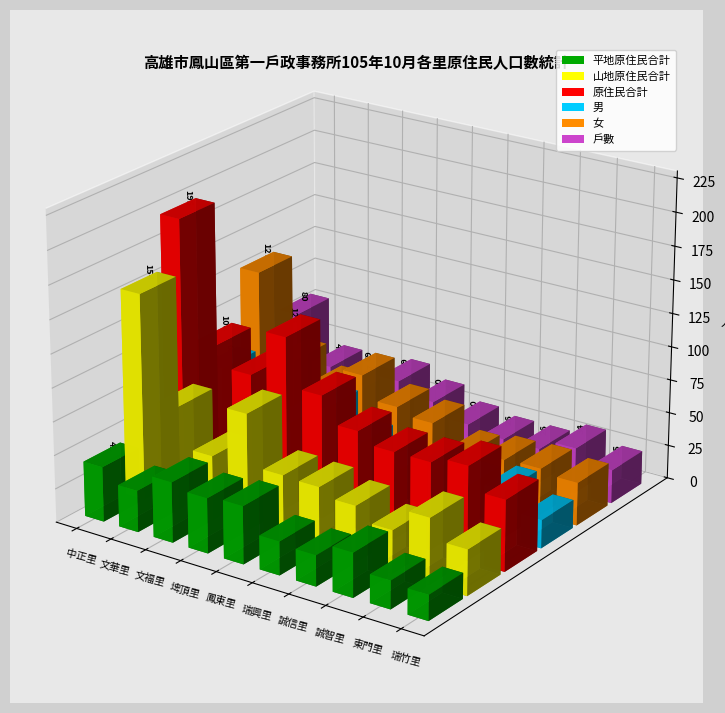

Reading right to left, extract all data points from this chart.

平地原住民合計: 瑞竹里=19	東門里=21	誠智里=33	誠信里=23	瑞興里=25	鳳東里=43	埤頂里=41	文福里=45	文華里=31	中正里=41
山地原住民合計: 瑞竹里=34	東門里=49	誠智里=32	誠信里=42	瑞興里=48	鳳東里=49	埤頂里=87	文福里=48	文華里=77	中正里=154
原住民合計: 瑞竹里=53	東門里=70	誠智里=65	誠信里=65	瑞興里=73	鳳東里=92	埤頂里=128	文福里=93	文華里=108	中正里=195
男: 瑞竹里=21	東門里=35	誠智里=31	誠信里=34	瑞興里=26	鳳東里=40	埤頂里=59	文福里=41	文華里=42	中正里=68
女: 瑞竹里=32	東門里=35	誠智里=34	誠信里=31	瑞興里=47	鳳東里=52	埤頂里=69	文福里=52	文華里=66	中正里=127
戶數: 瑞竹里=25	東門里=34	誠智里=26	誠信里=26	瑞興里=30	鳳東里=40	埤頂里=49	文福里=37	文華里=46	中正里=80